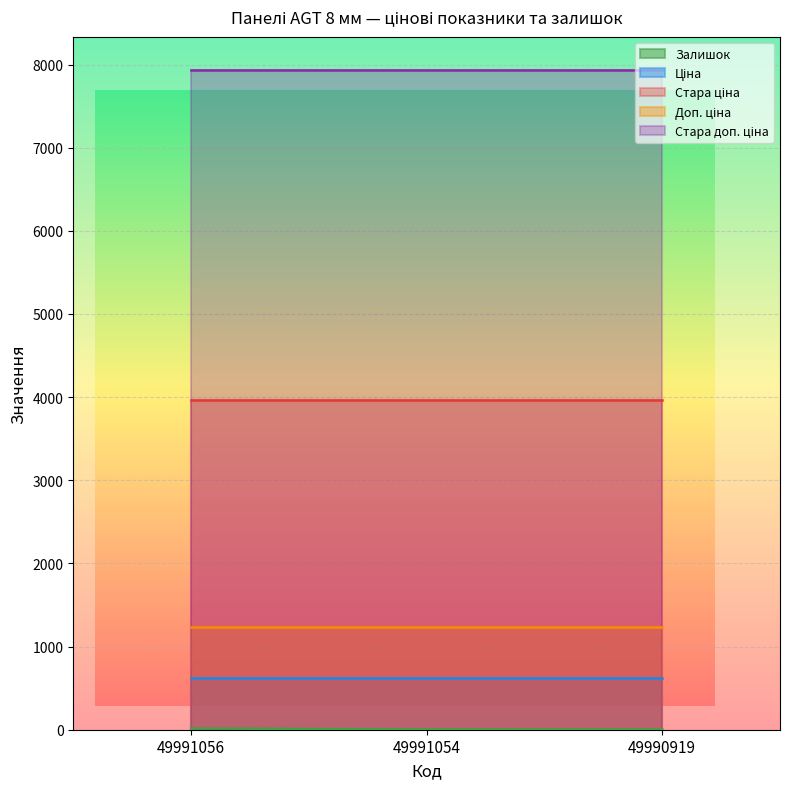

Is it true that Ціна equals 618.9 at 49990919?

True